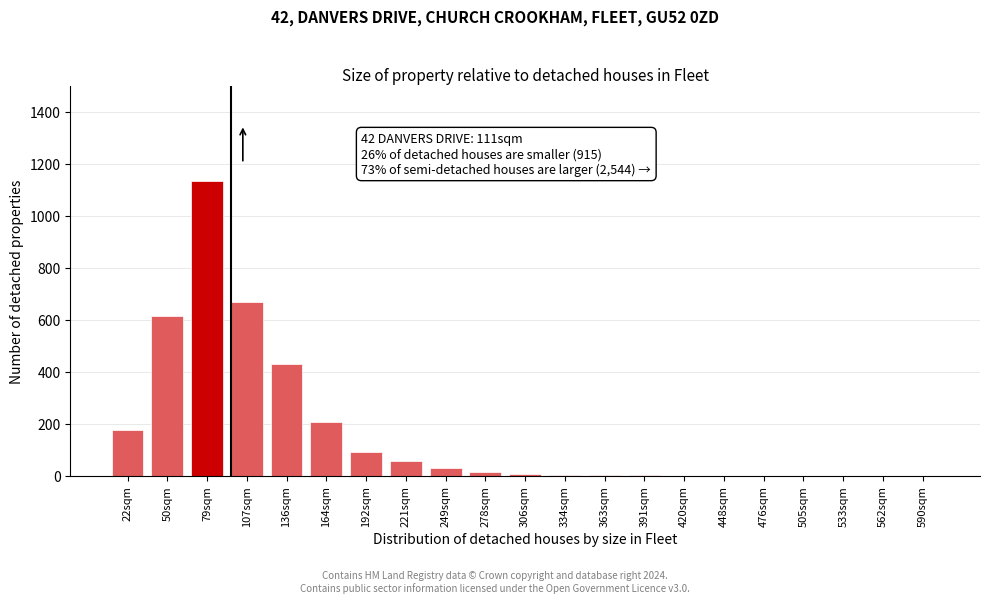

What is the change in value from 22sqm to 533sqm?

-176